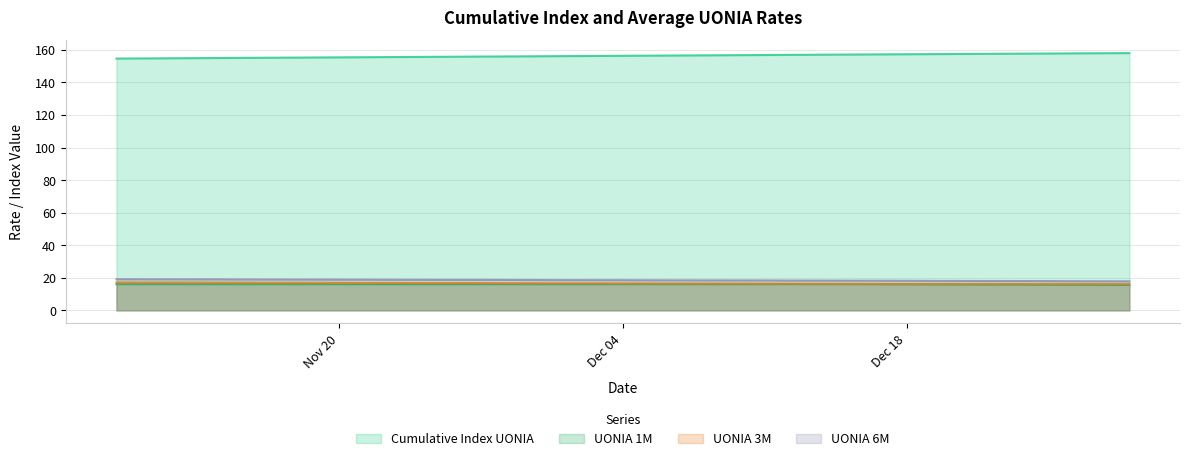

True or false: UONIA 3M and UONIA 6M cross at least once.

False